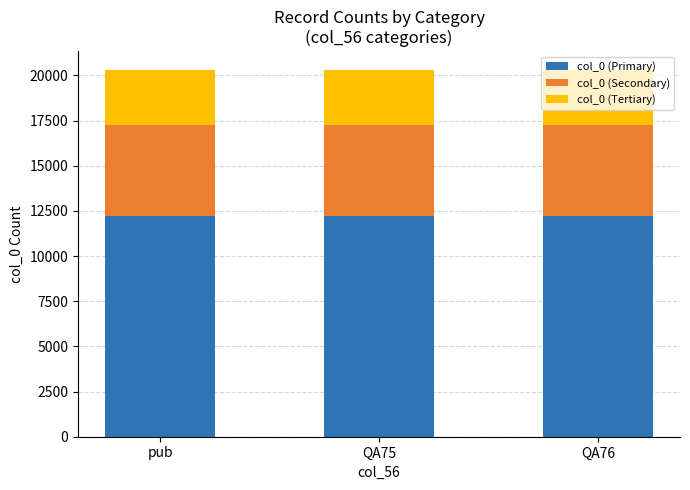

What is the total value across all series at pub?

20323